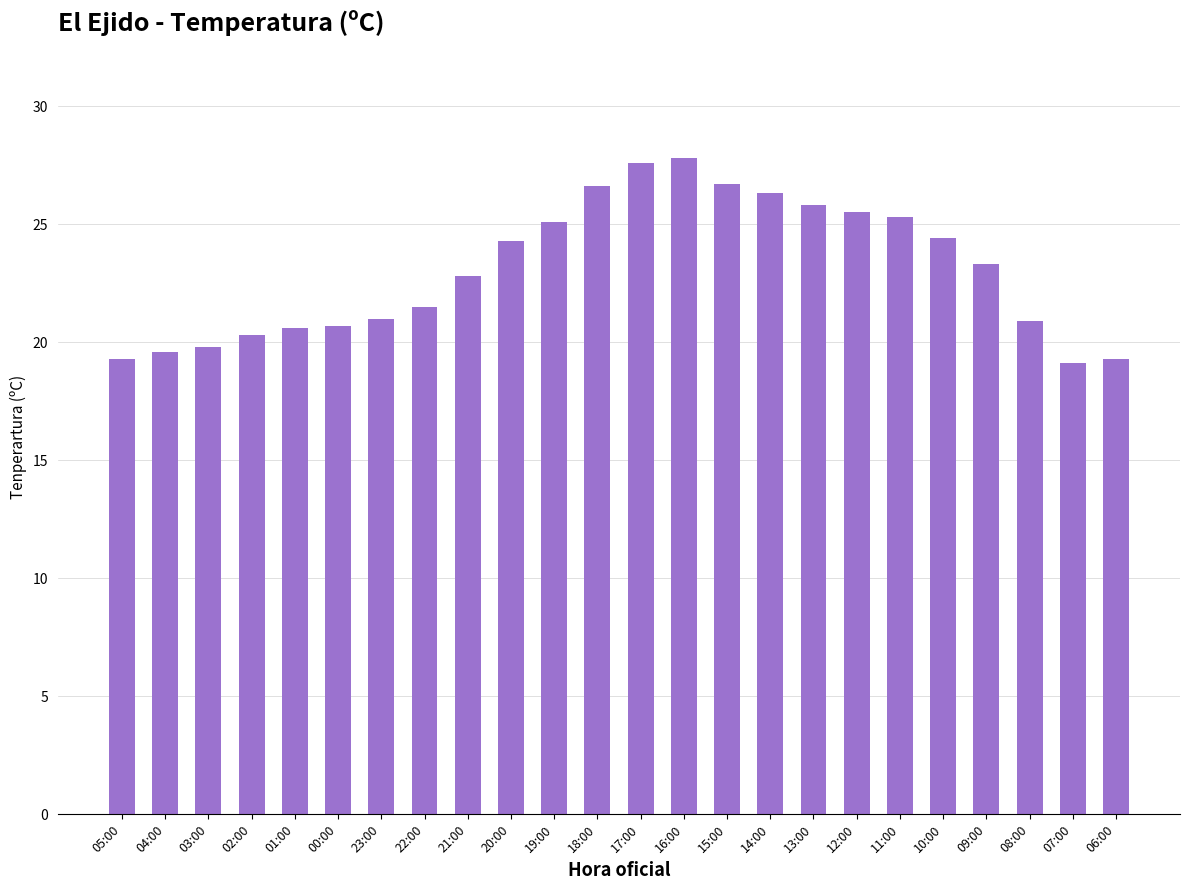

Where does the data first go above 23?

20:00